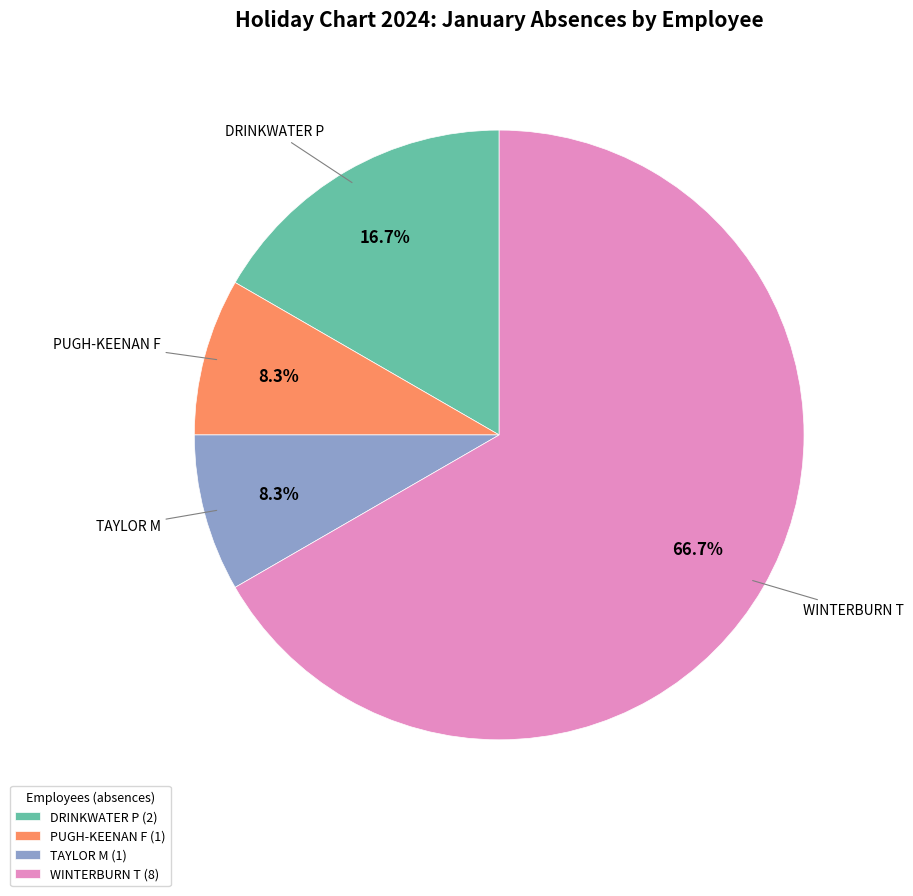

How many slices are in this pie chart?

4